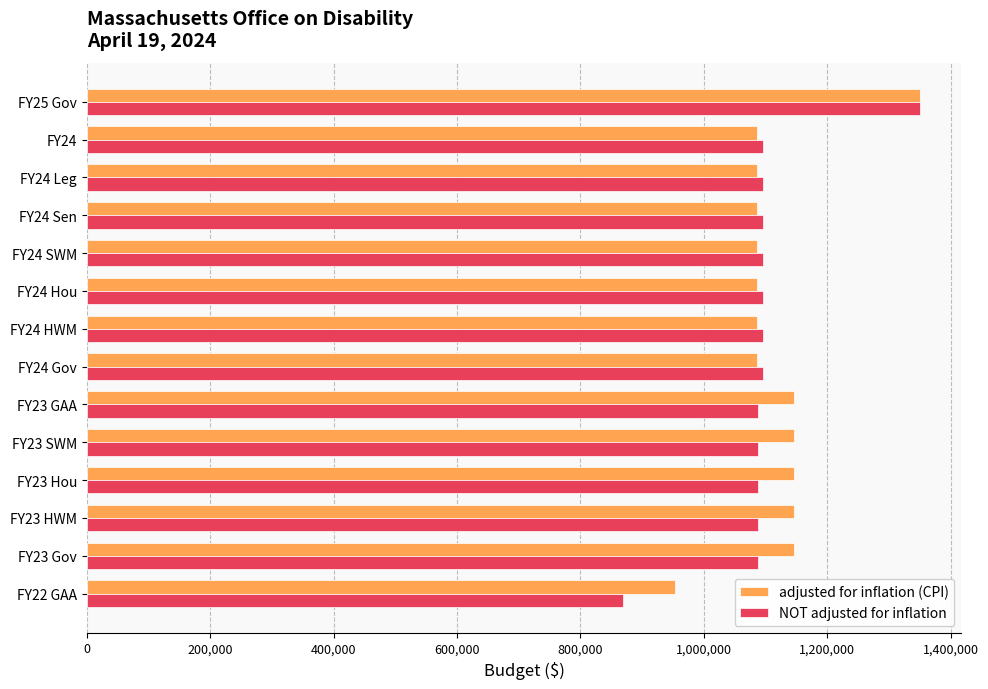

Which series has the widest spread of values?

NOT adjusted for inflation